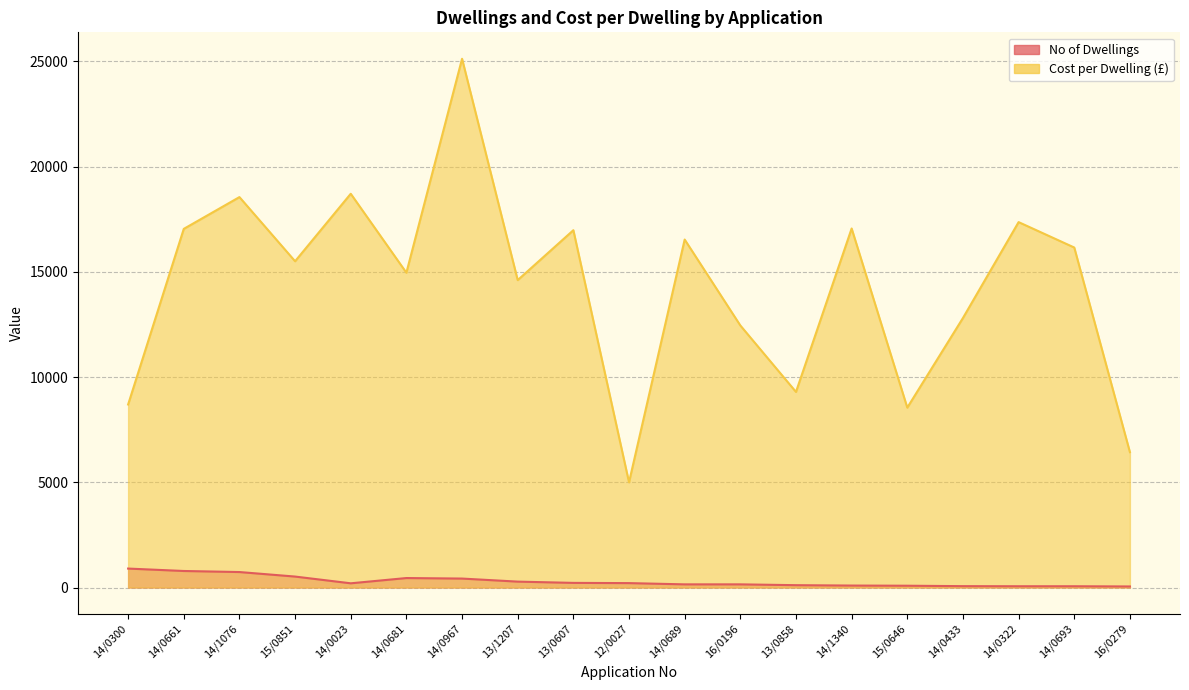

What is the difference between the maximum and minimum values in the Cost per dwelling series?

20121